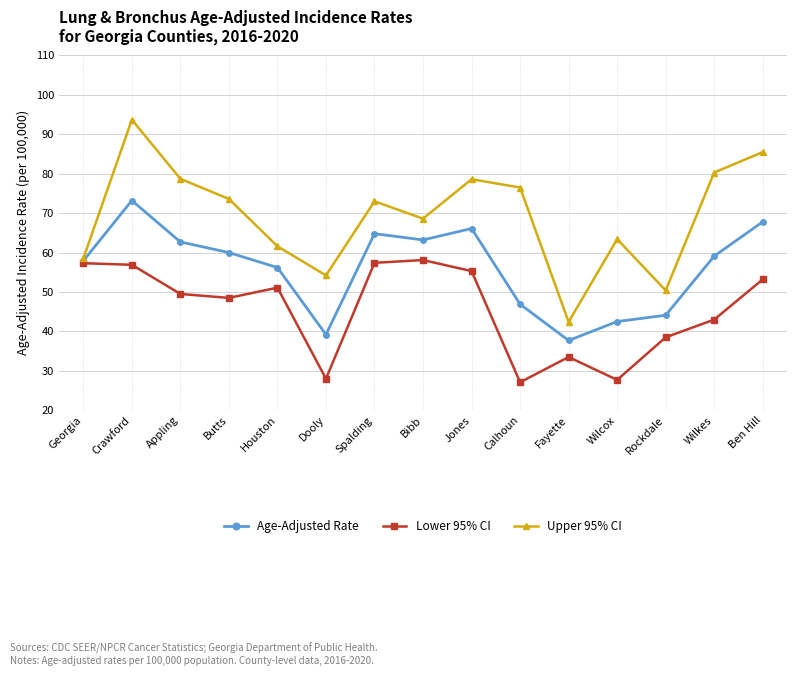

The value of Upper 95% CI at Dooly is 13.9. True or false?

False